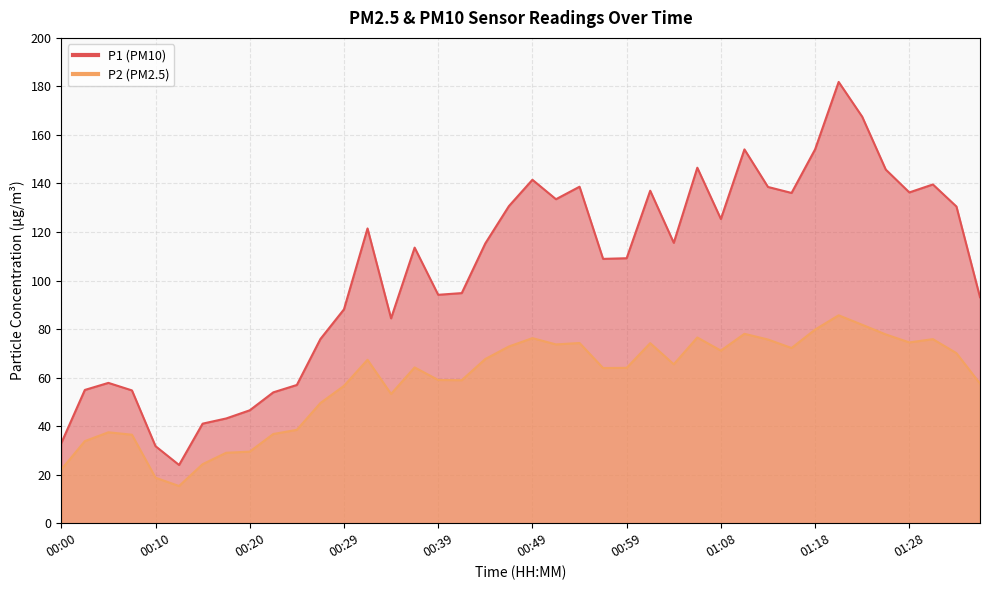

At which label does P2 reach its minimum?

00:12